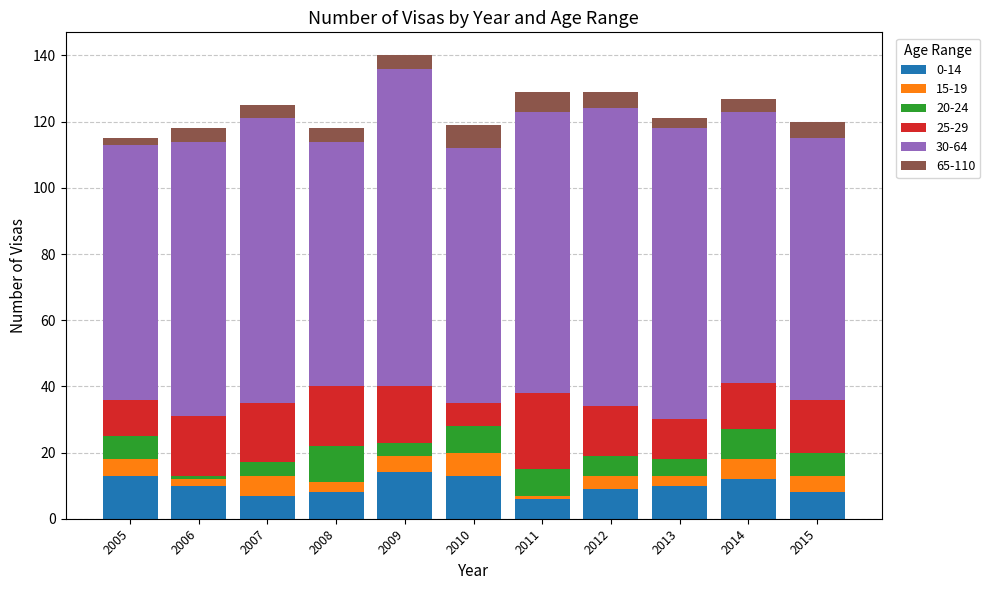

What is the total value across all series at 2014?

127